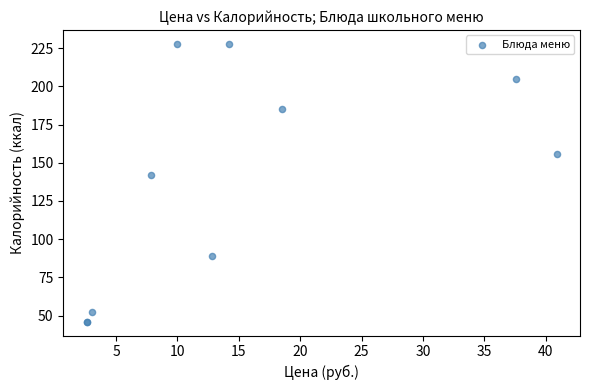

What Y value in the scatter plot is closest to 137?

142.0